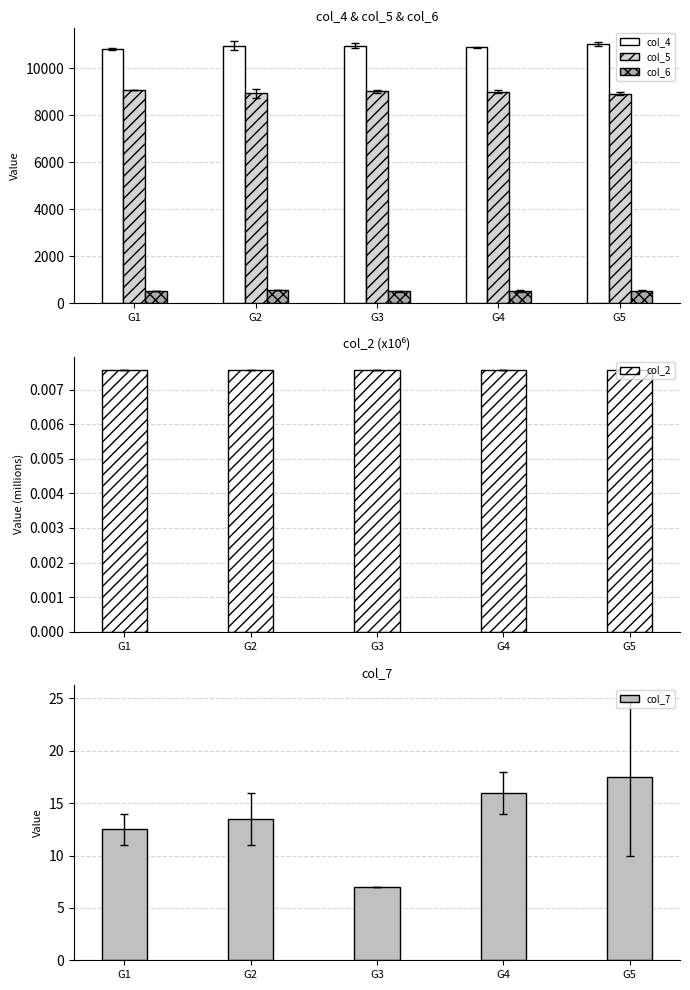

Rank the series at G2 from highest to lowest value.

col_4, col_5, col_6, col_7, col_2